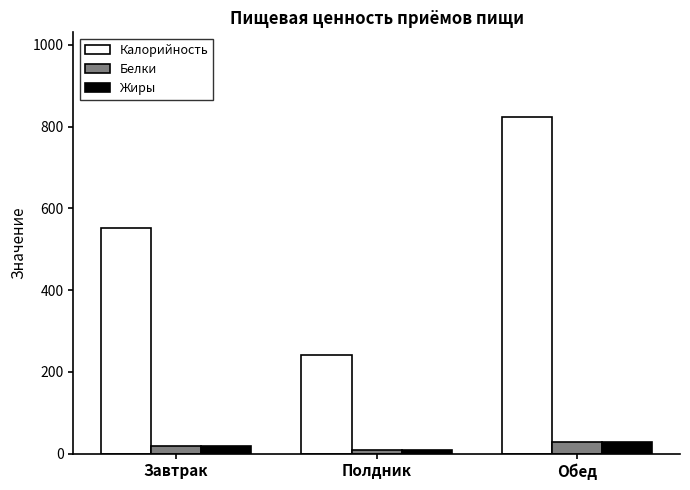

Reading left to right, extract all data points from this chart.

Калорийность: Завтрак=552.6	Полдник=241.6	Обед=824.3
Белки: Завтрак=18.3	Полдник=8.2	Обед=29.1
Жиры: Завтрак=17.8	Полдник=8.1	Обед=29.0